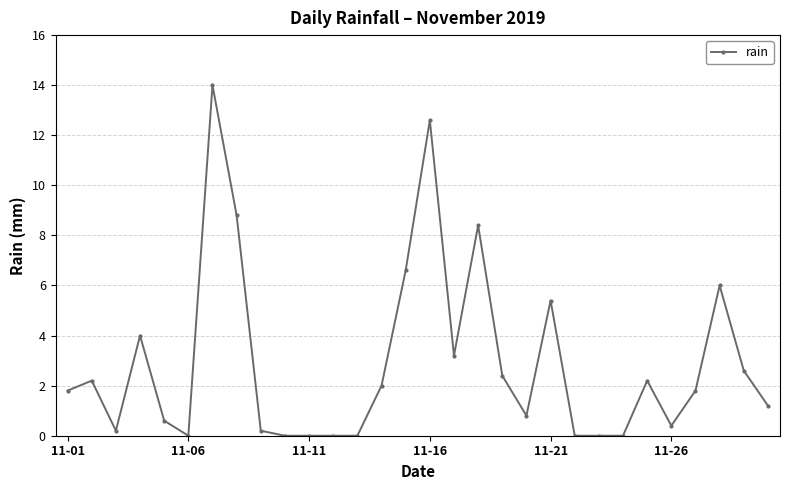

What is the maximum value shown in the chart?

14.0